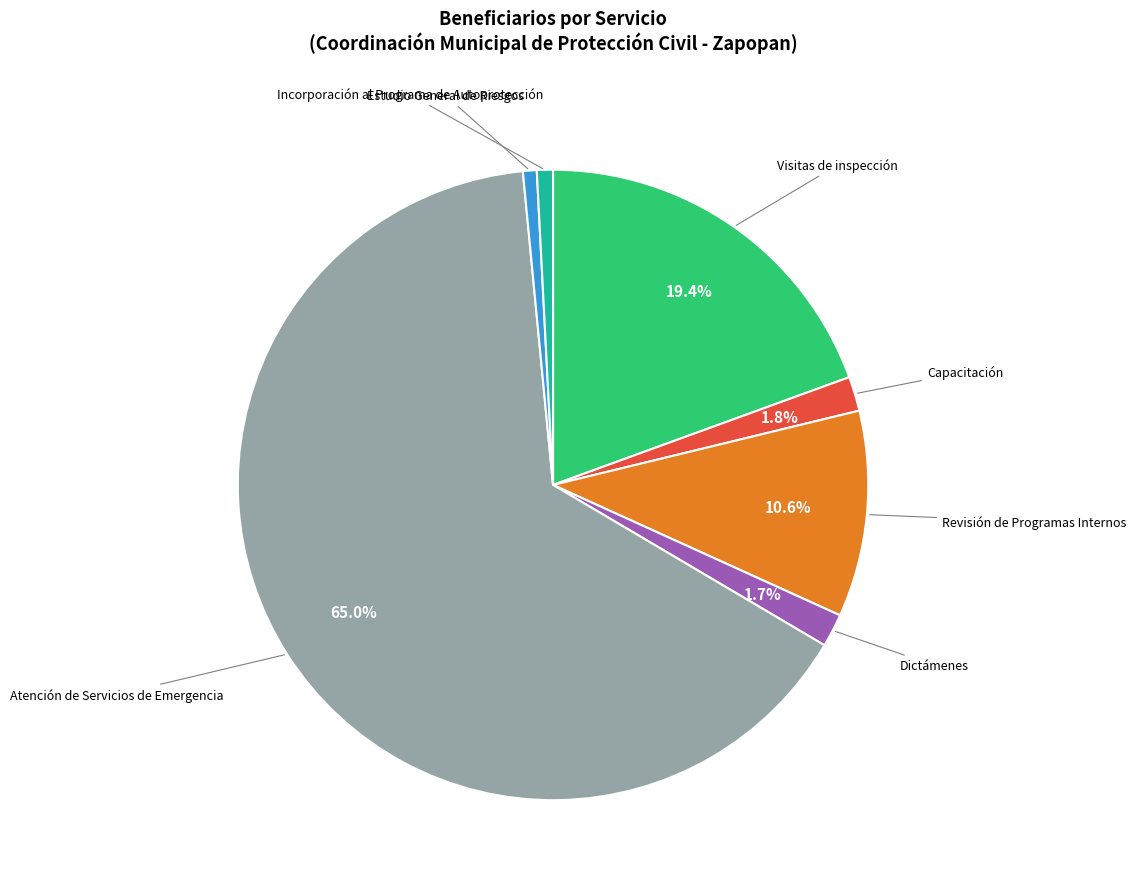

Count the number of slices in the pie.

7